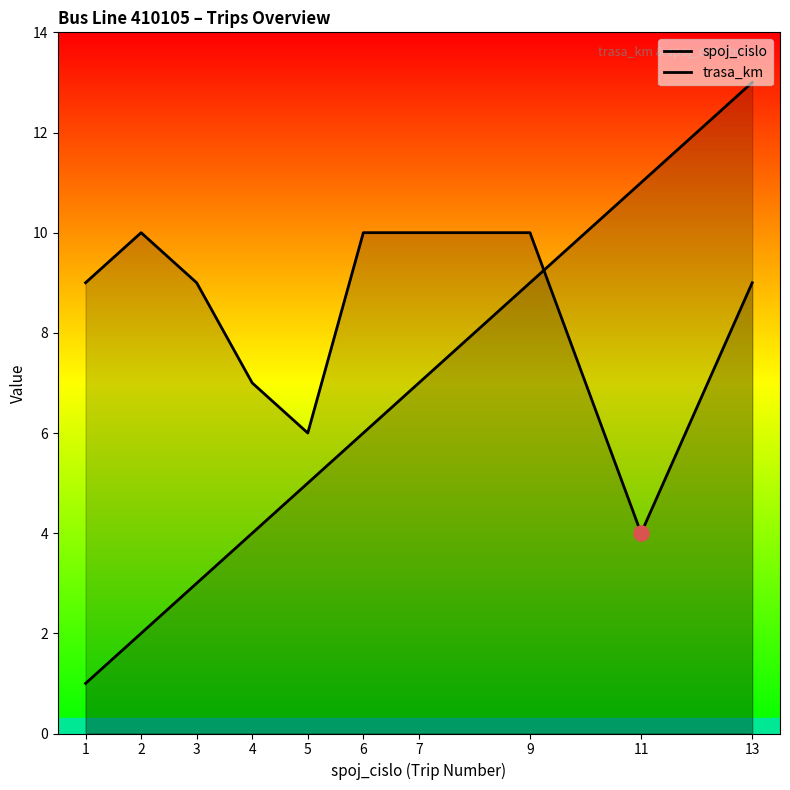

What is the total value across all series at 7?

17